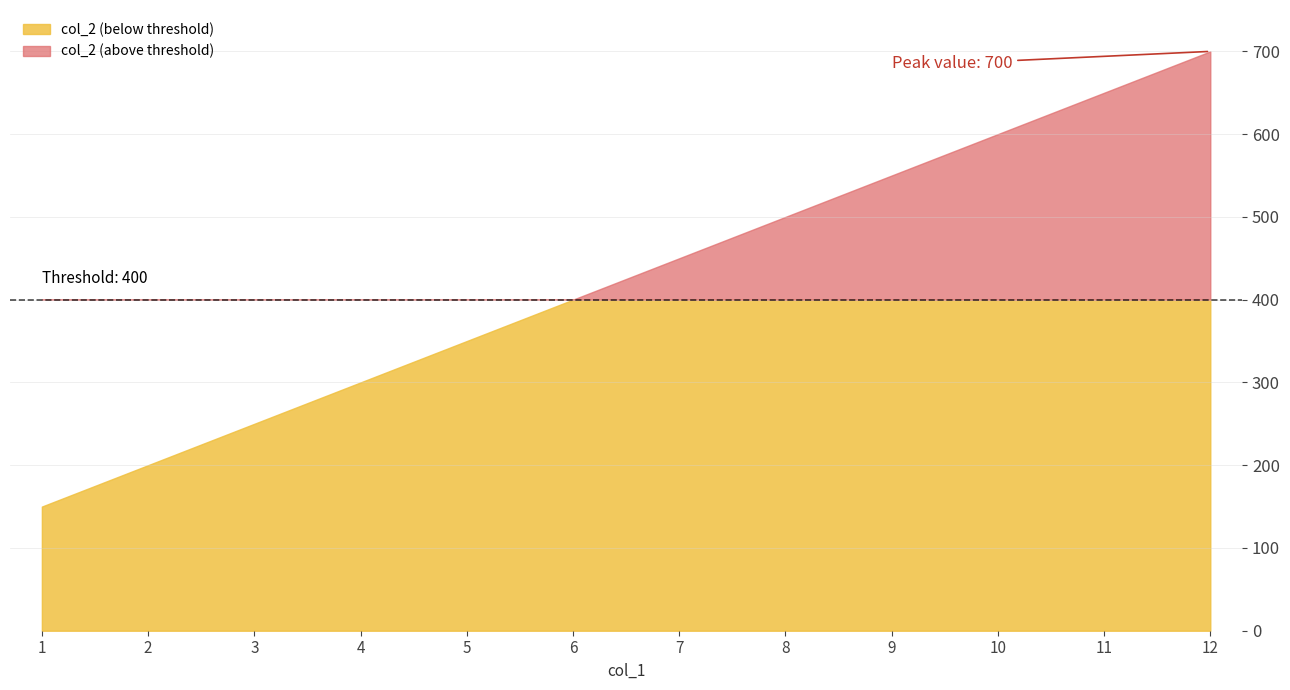

Does the chart have visible grid lines?

Yes